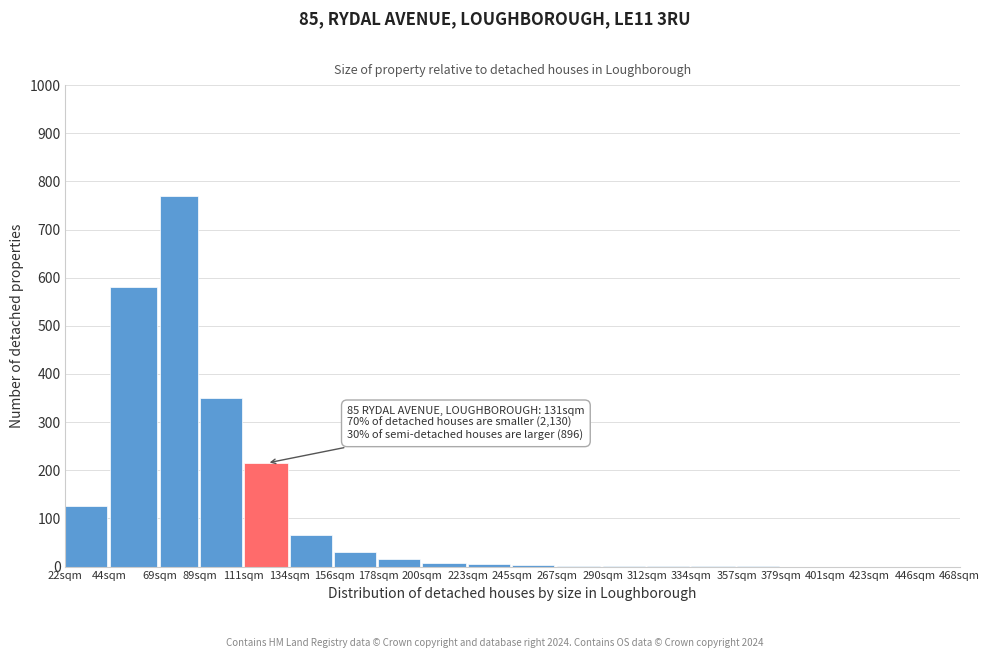

What is the greatest value displayed?

770